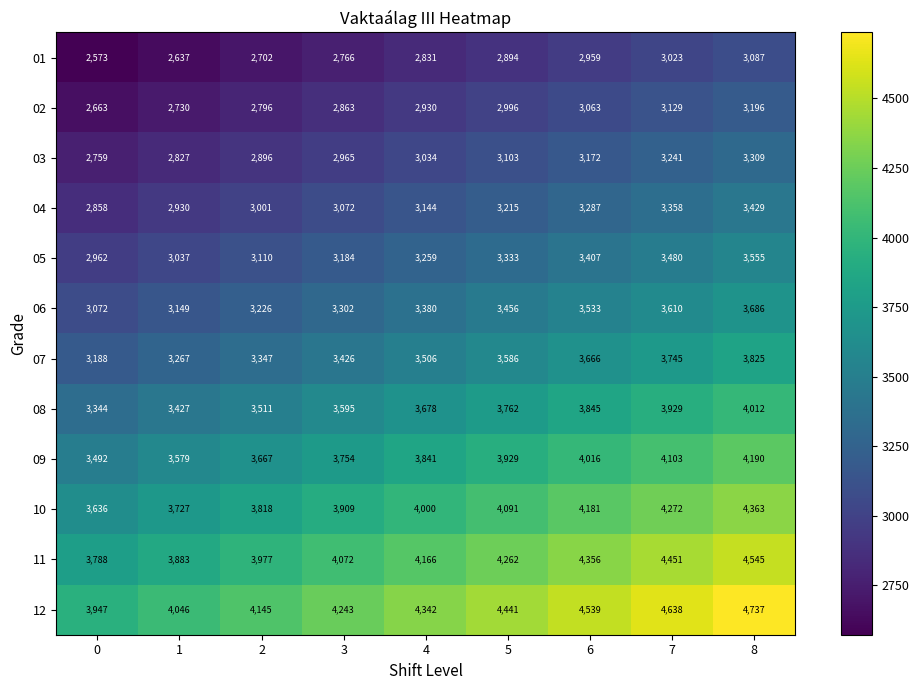

Read the 04 value at 4, to the nearest 100.

3100